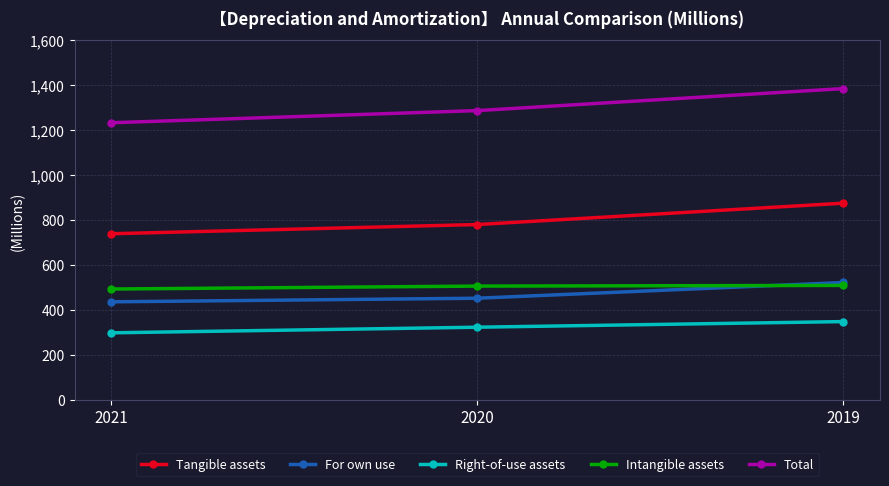

The value of Right-of-use assets at 2021 is 299. True or false?

True